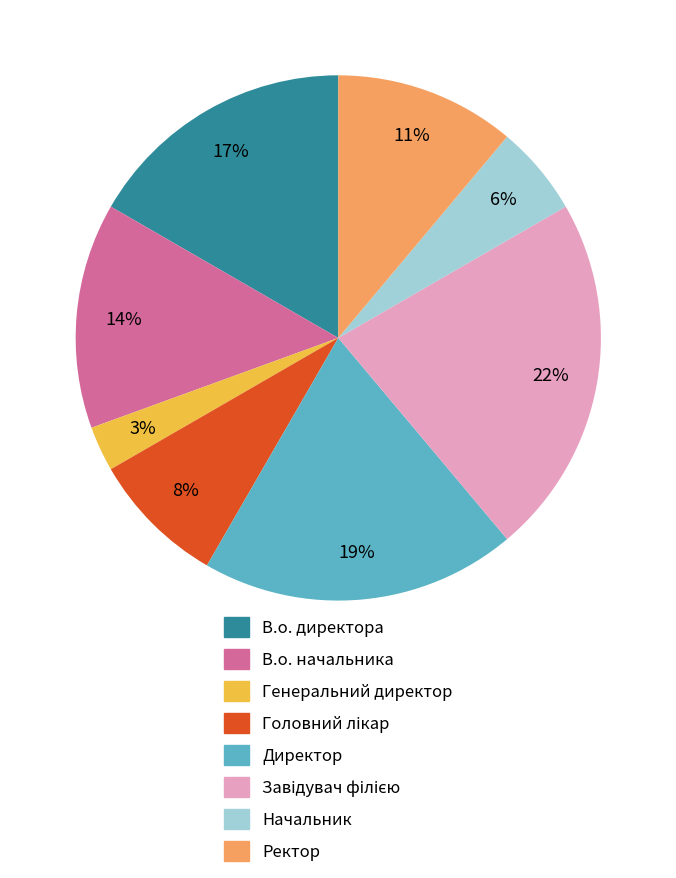

What percentage is the Генеральний директор slice, to the nearest percent?

3%